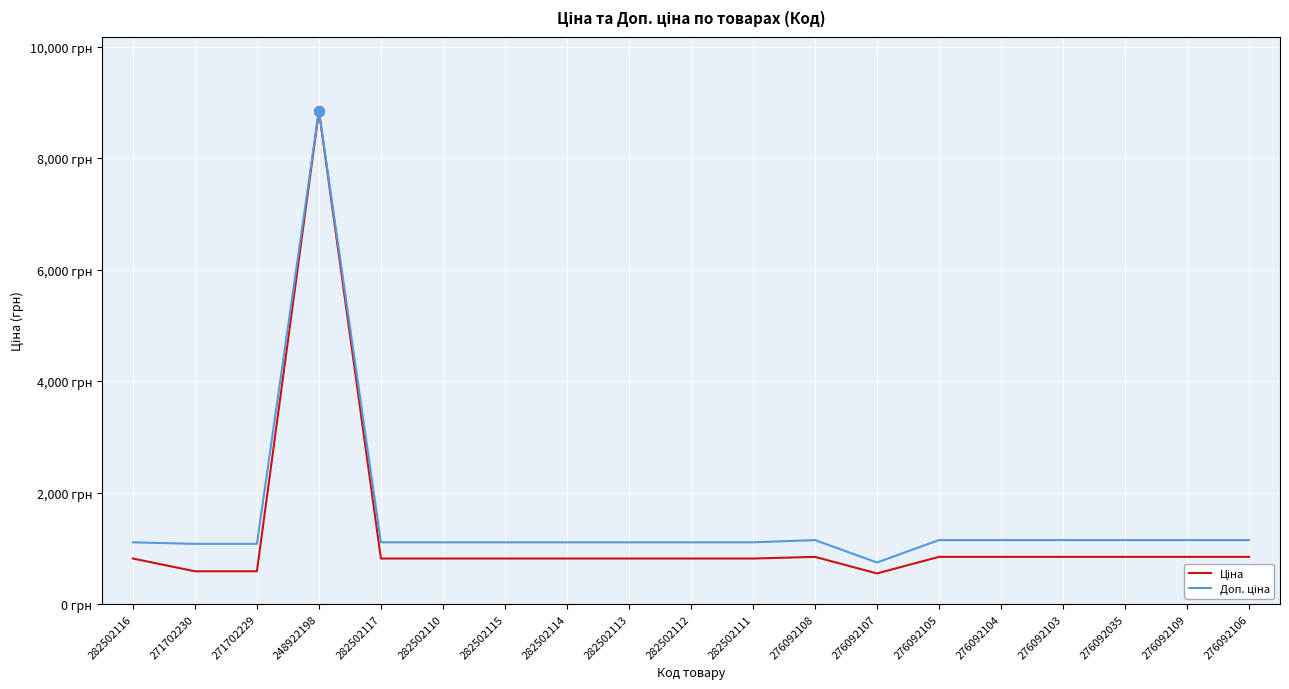

The value of Ціна at 282502112 is 1412.0. True or false?

False